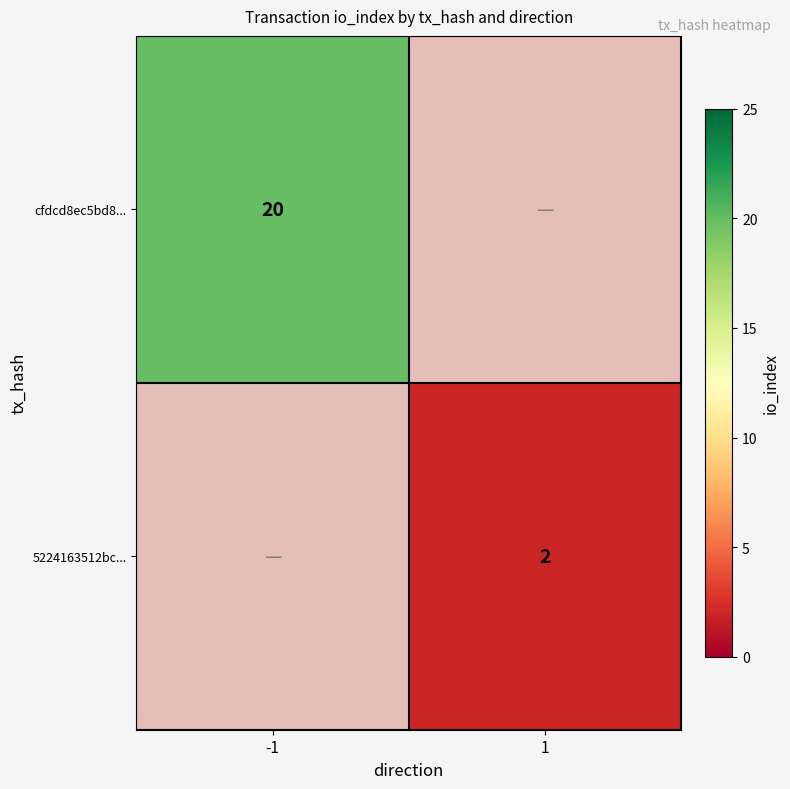

True or false: cfdcd8ec5bd8... has a value of 20 at -1.

True